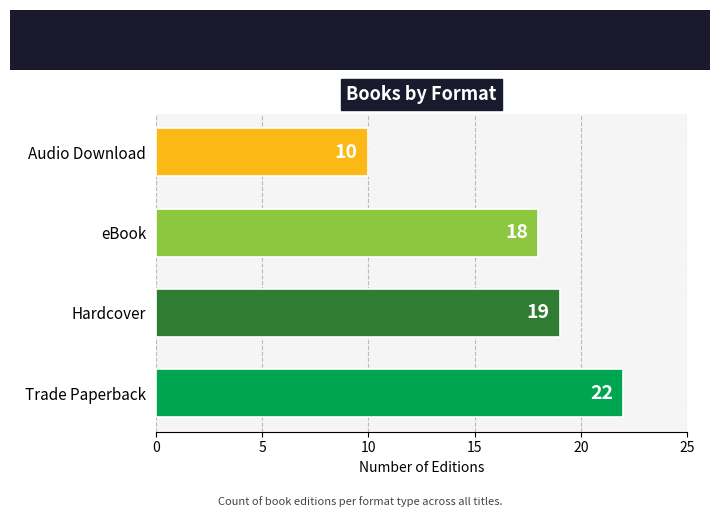

What is the change in value from Trade Paperback to eBook?

-4